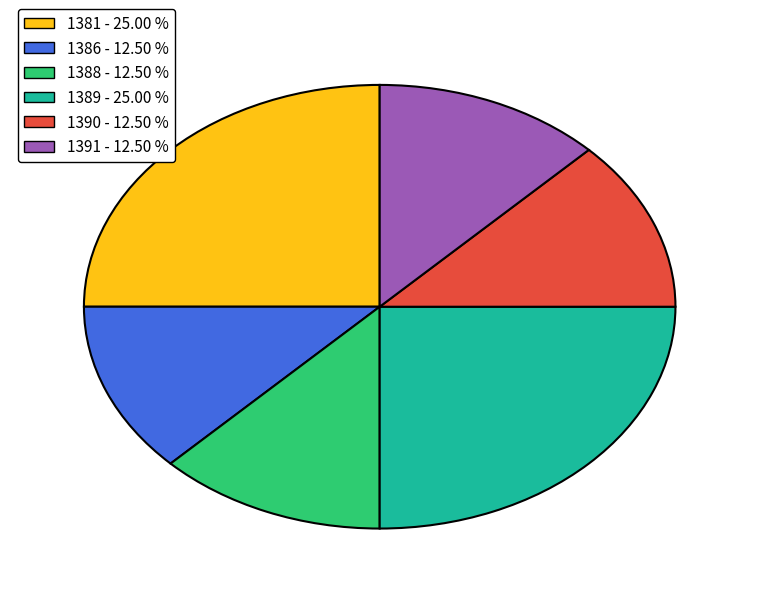

True or false: 1391 accounts for 23% of the total.

False